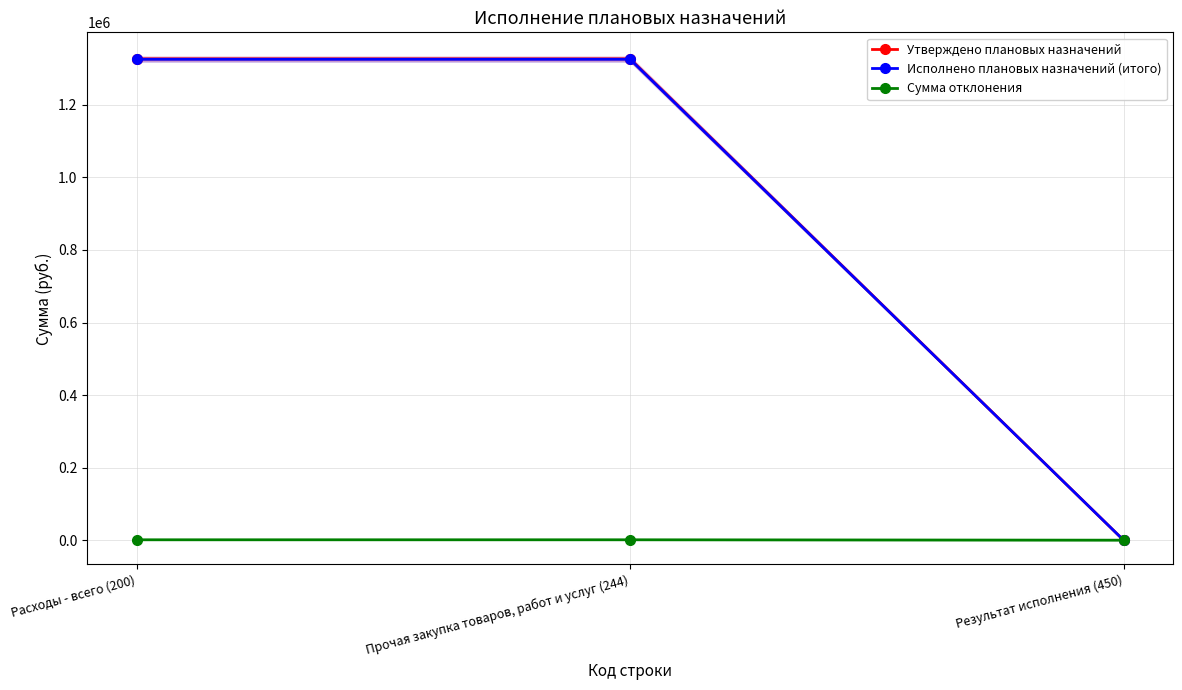

At how many categories does at least one series exceed 989322?

2